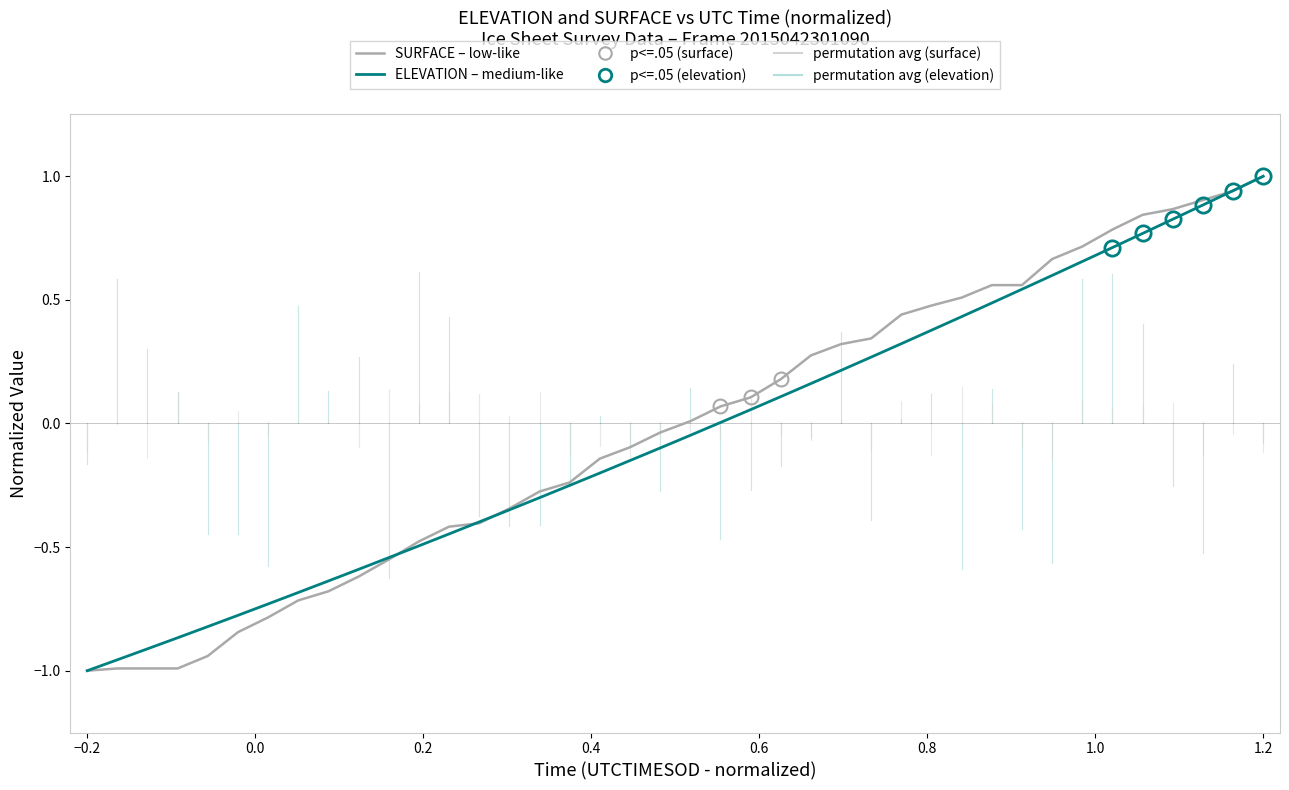

What is the maximum value shown in the chart?

1.0